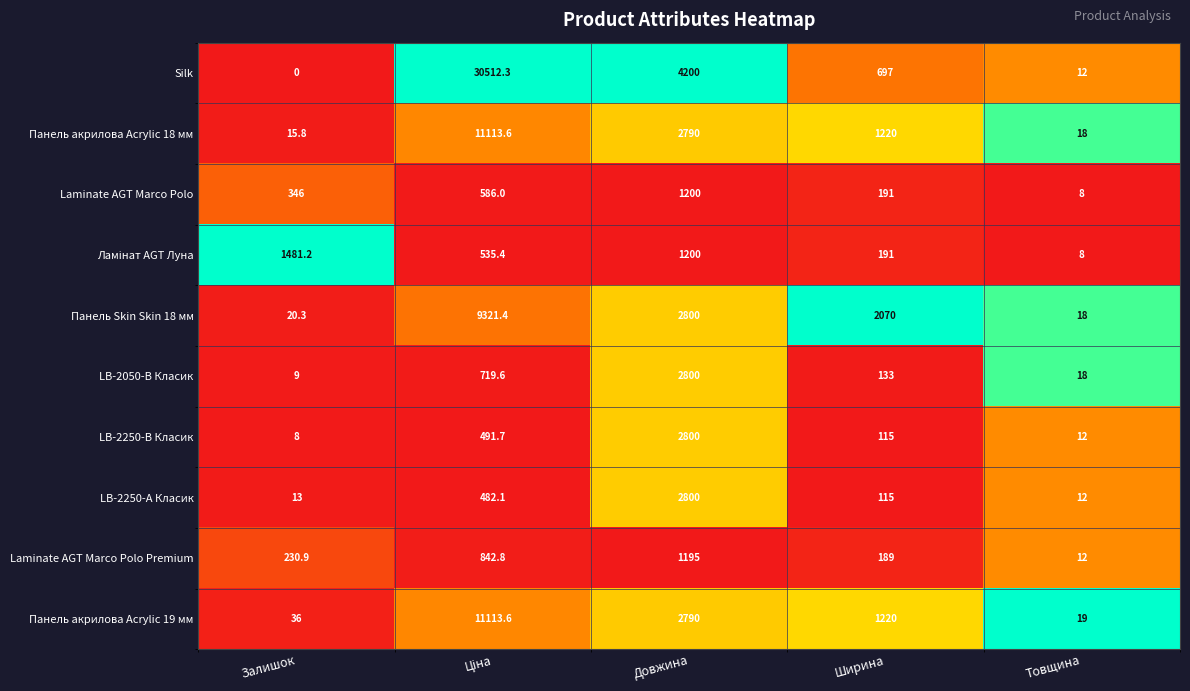

What is the total value across all series at Залишок?

2160.2